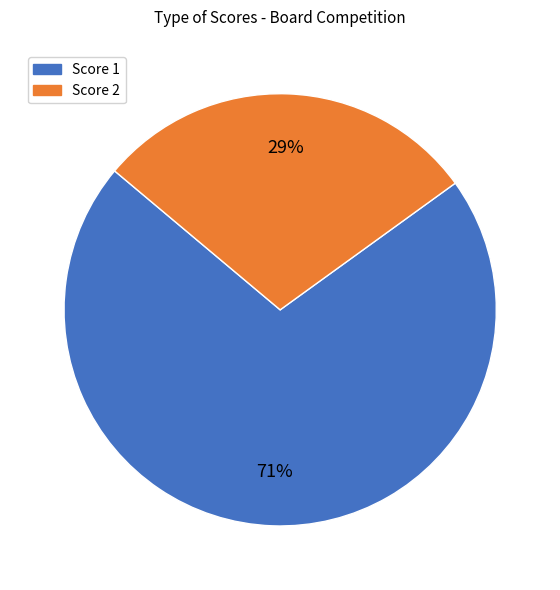

To the nearest percent, what is the difference between the largest and smallest slice percentages?

42%